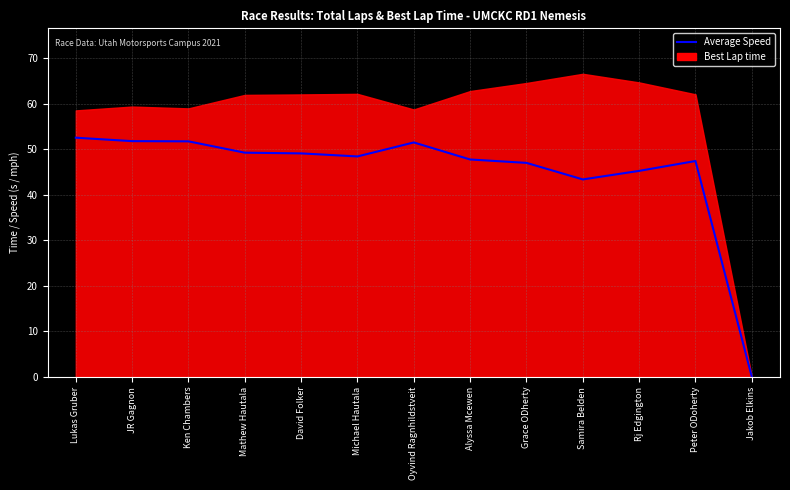

Which has a higher value, Rj Edgington or Peter ODoherty?

Peter ODoherty